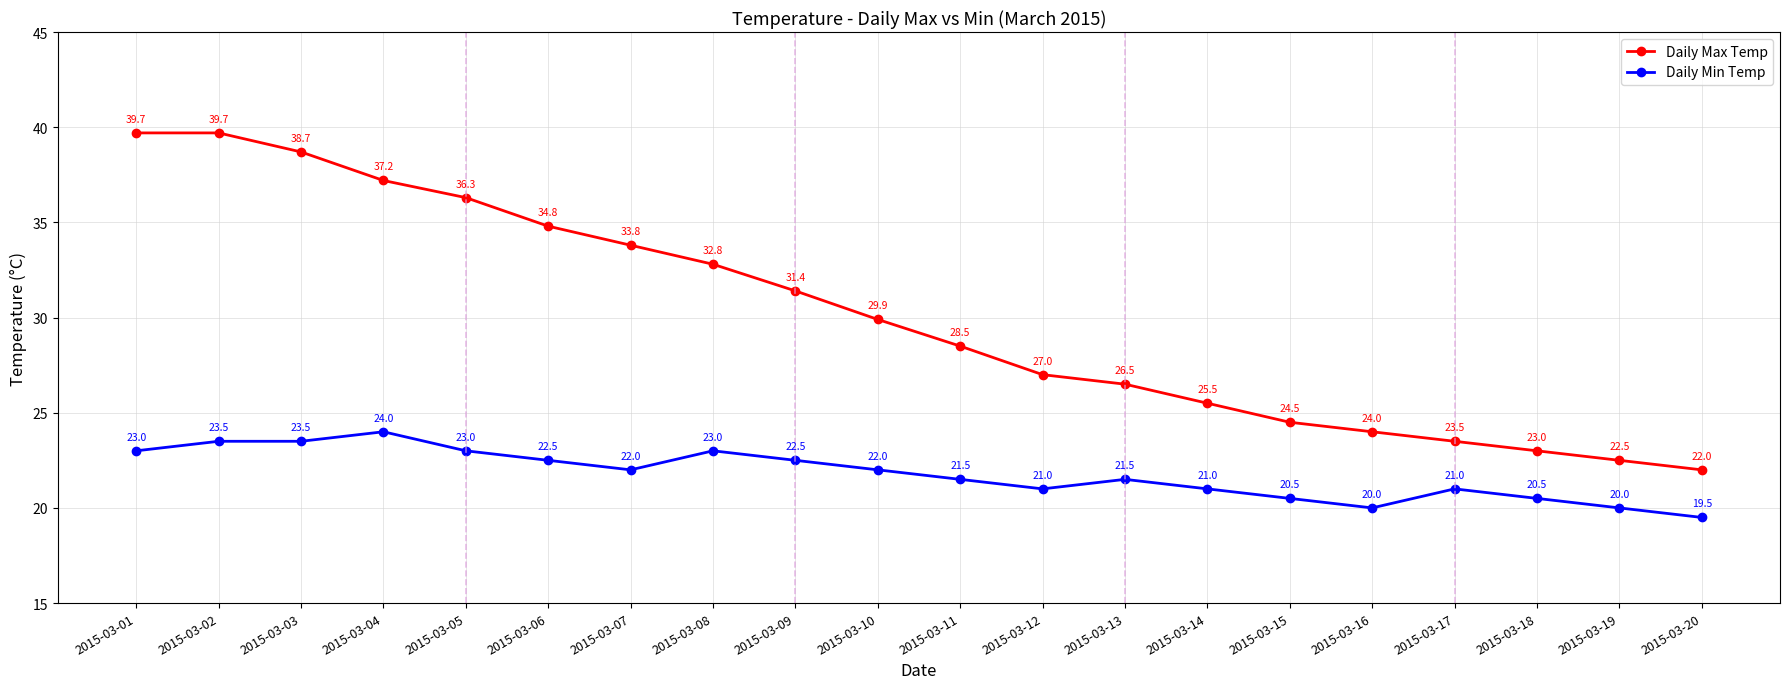

What is the highest value of the Daily Min Temp series?

24.0